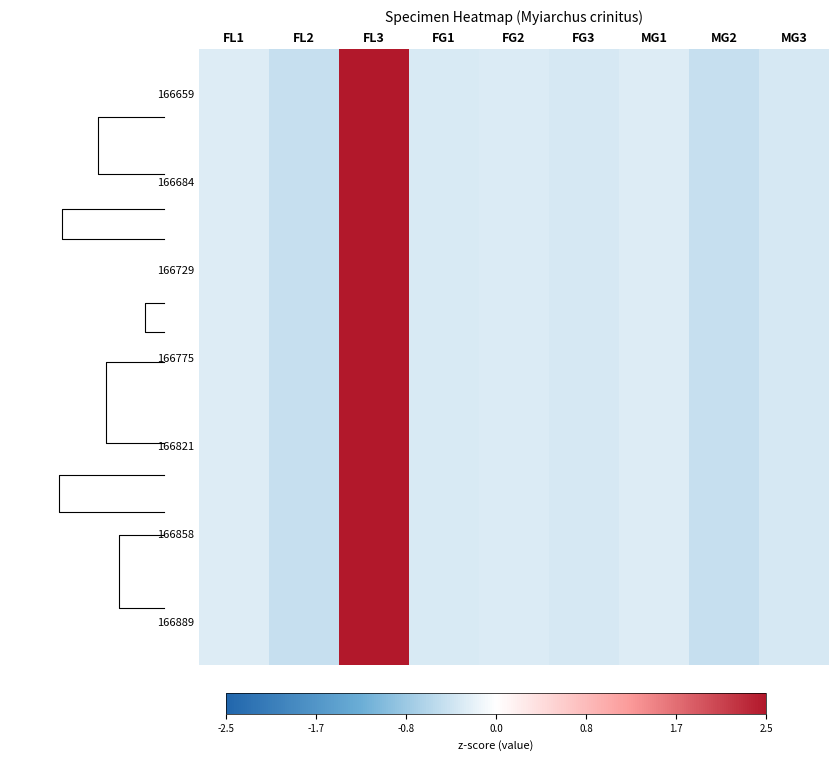

Count the number of categories in the chart.

9